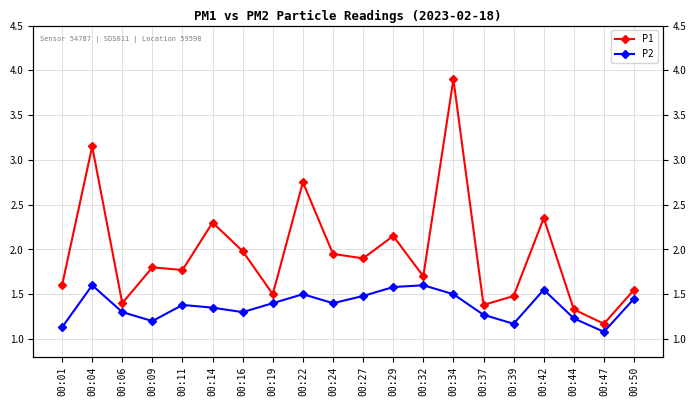

What is the value of the P1 point at the 3rd from the left?

1.4